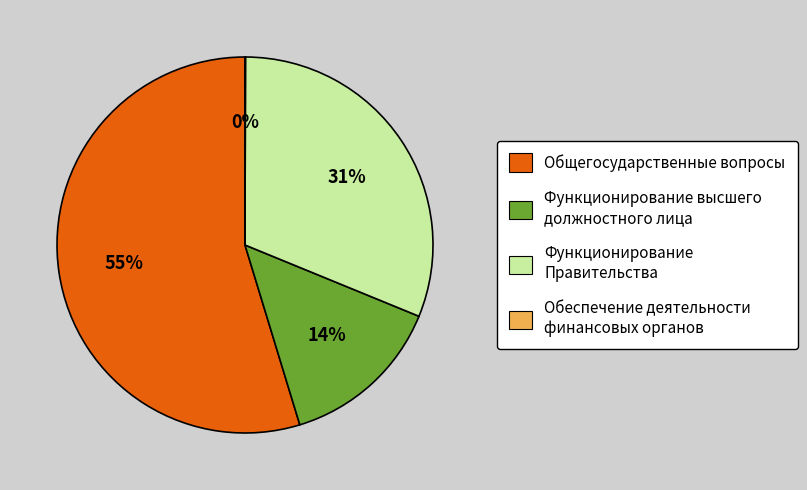

What is the largest slice in the pie chart?

Общегосударственные вопросы